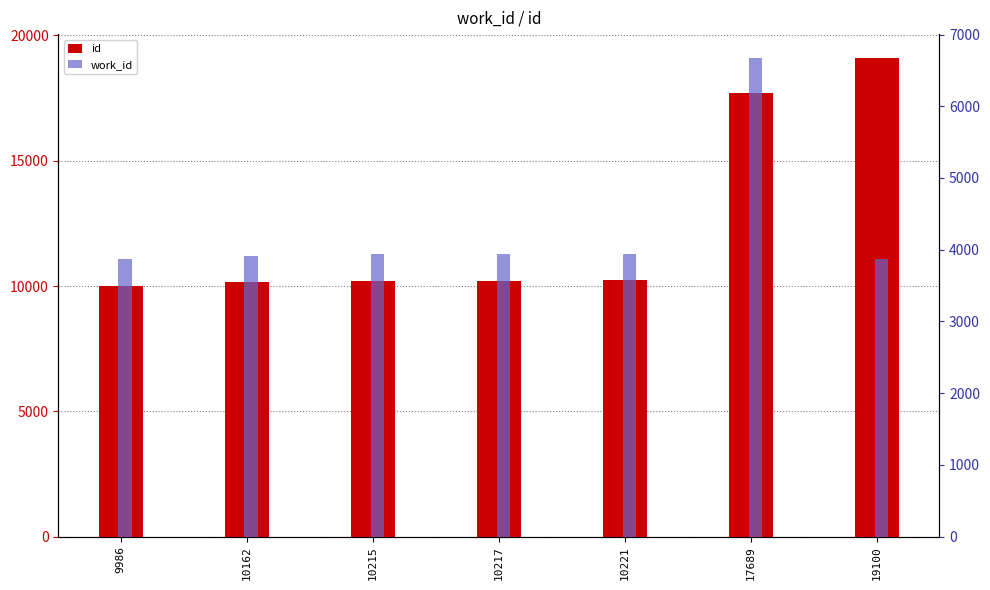

Where does the id series first go above 10217?

10221